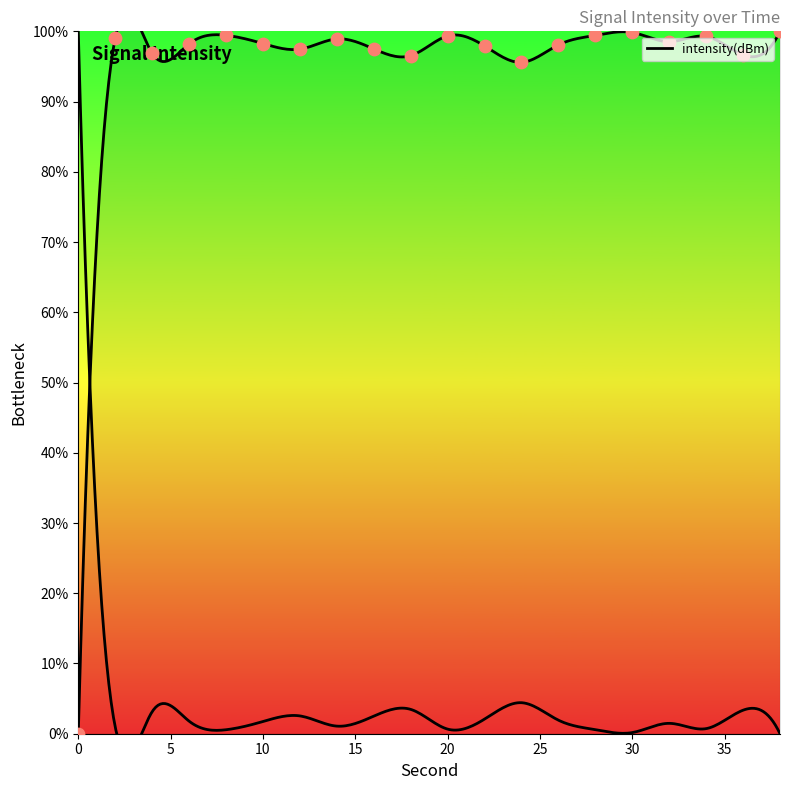

What is the ratio of the value at 6 to the value at 4?

1.0